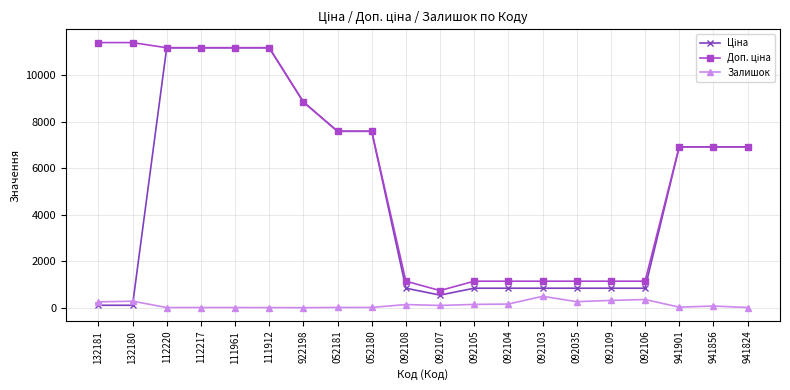

The value of Залишок at 132180 is 290.0. True or false?

True